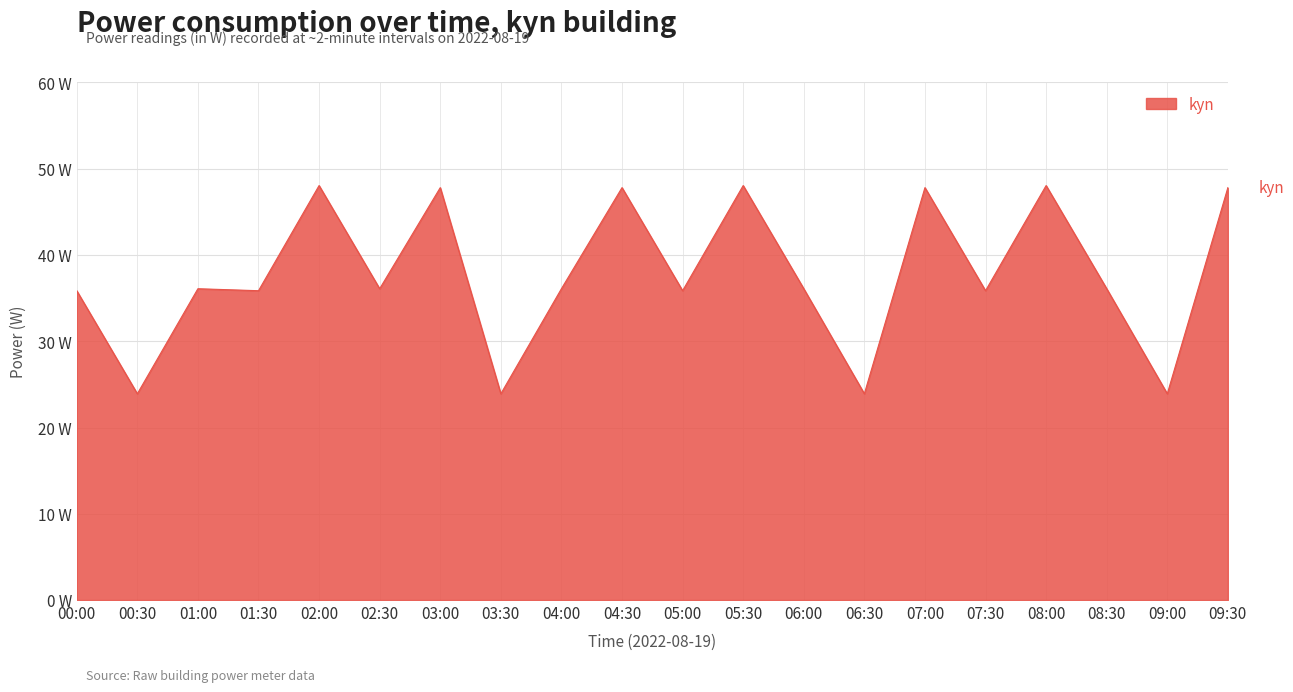

Rank the categories by value from lowest to highest.

00:30, 03:30, 06:30, 09:00, 00:00, 01:30, 05:00, 07:30, 01:00, 02:30, 04:00, 06:00, 08:30, 03:00, 04:30, 07:00, 09:30, 02:00, 05:30, 08:00